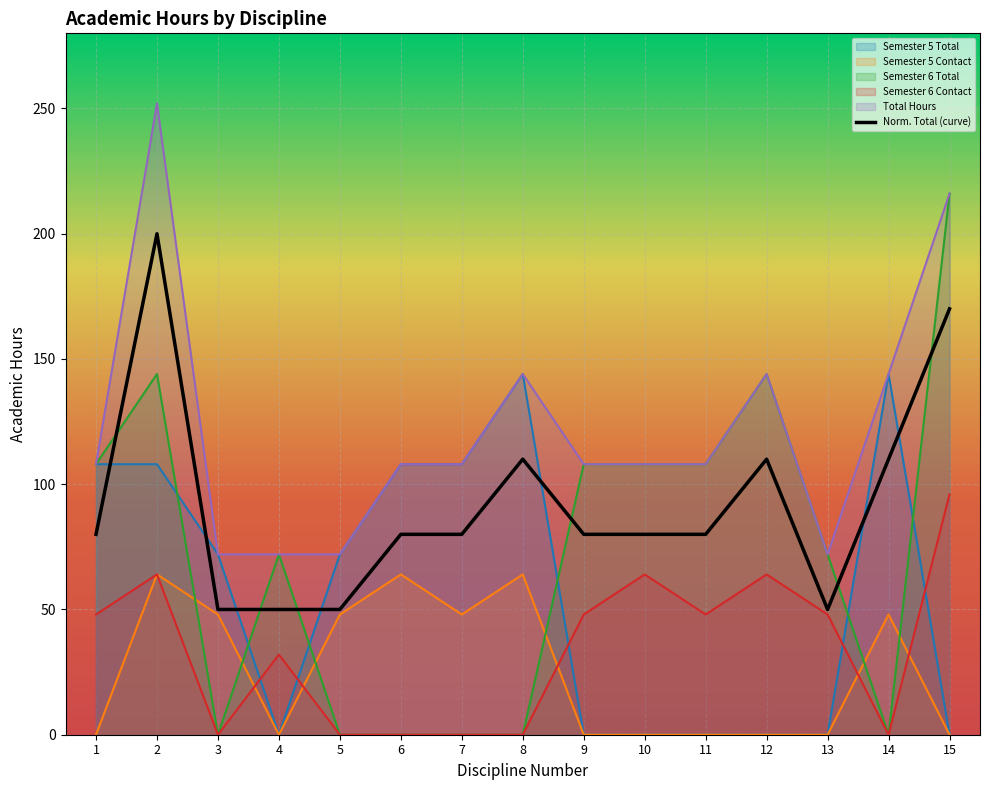

The value of Semester 6 Total at 13 is 94. True or false?

False